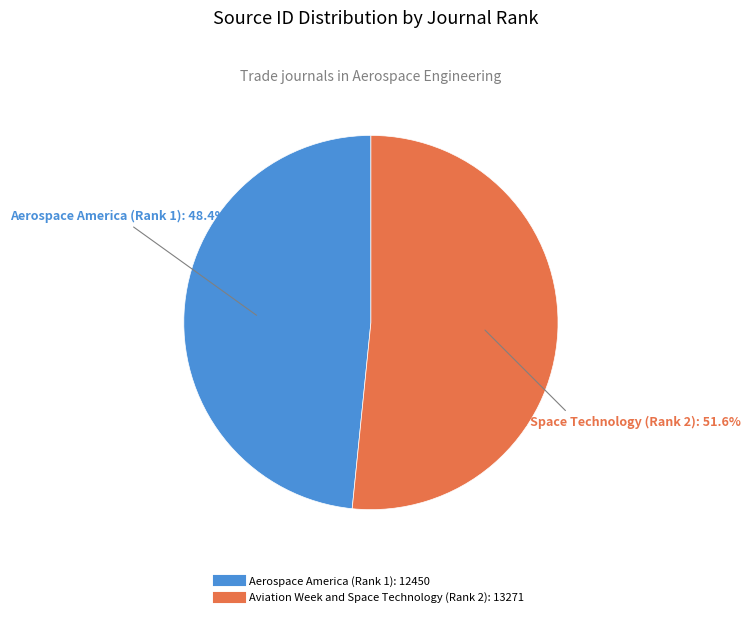

Which category accounts for the majority?

Aviation Week and Space Technology (Rank 2)